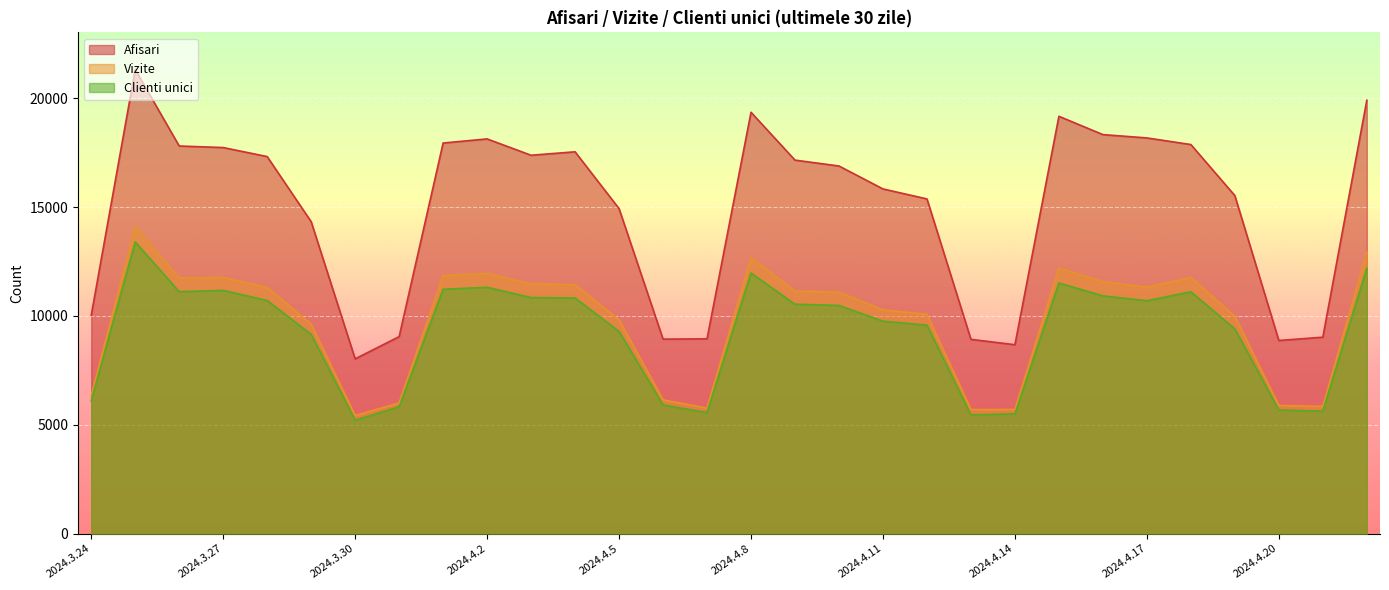

What is the difference between the maximum and minimum values in the Vizite series?

8683